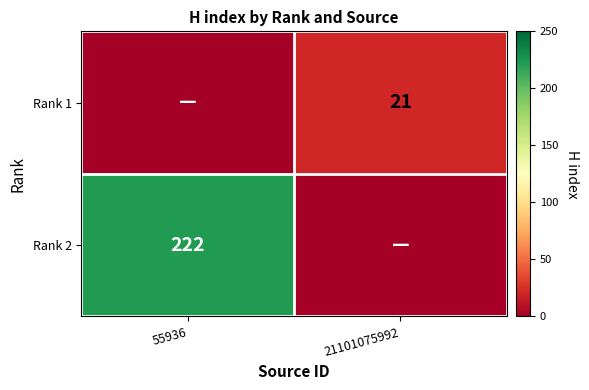

Which label corresponds to the largest value in the chart?

55936